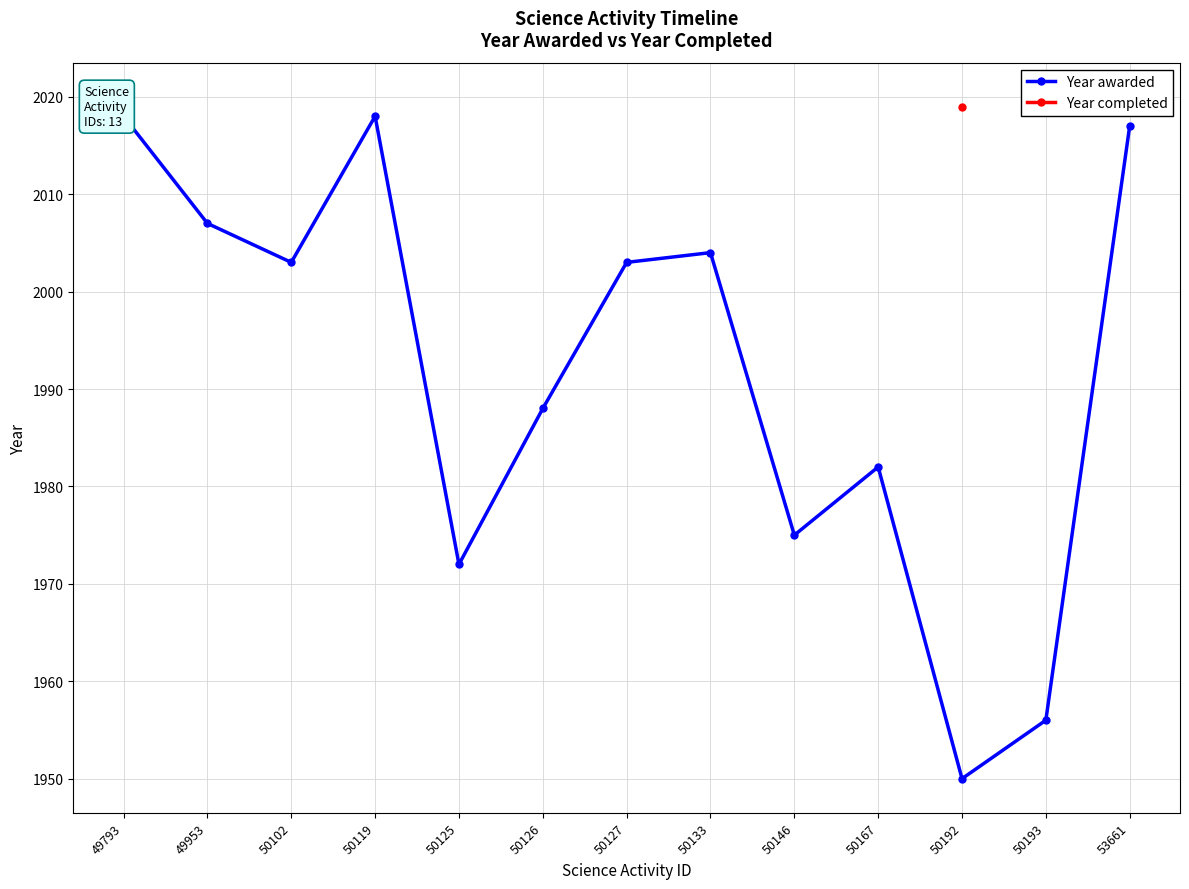

What is the minimum value for Year awarded?

1950.0